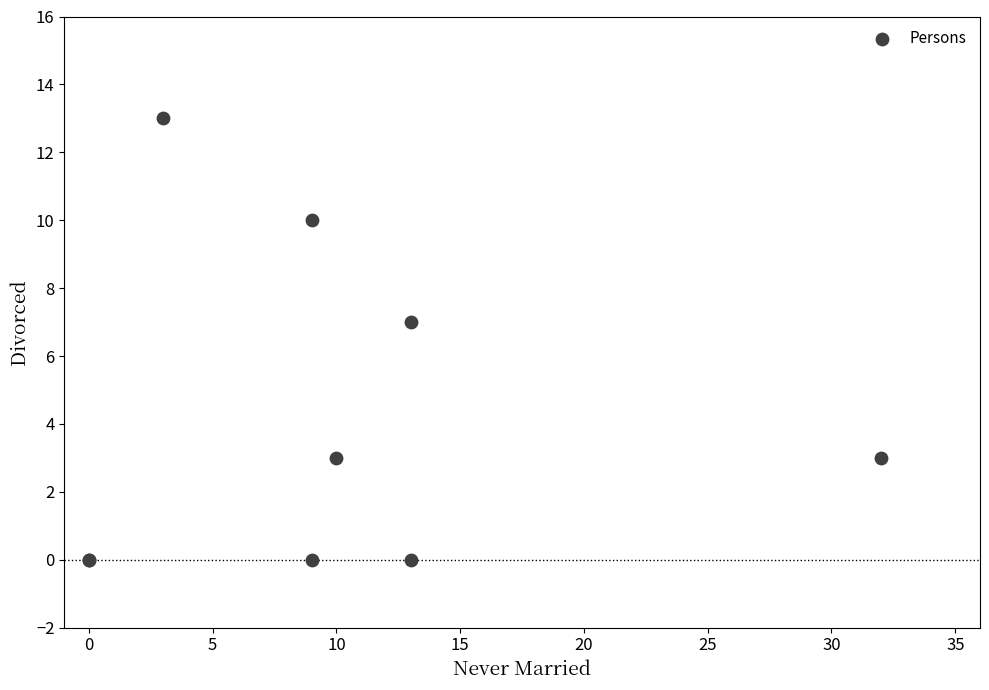

What Y value in the scatter plot is closest to 6?

7